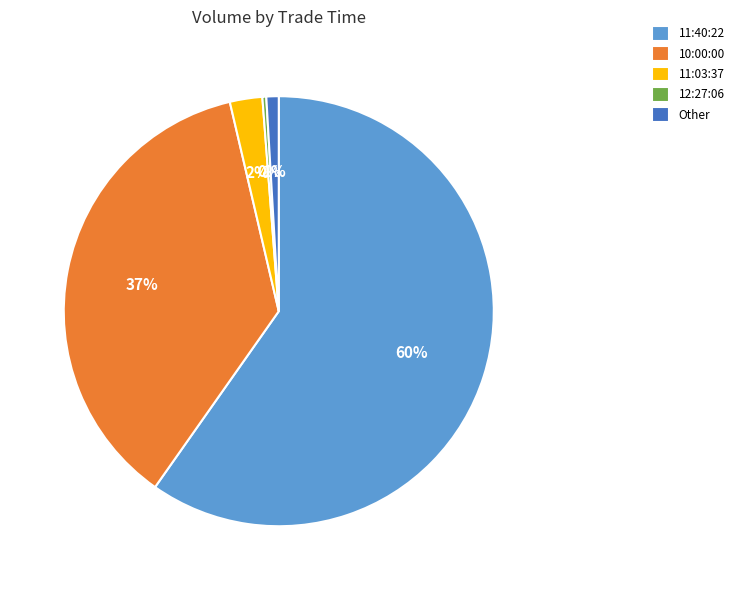

Does any single category account for the majority?

Yes